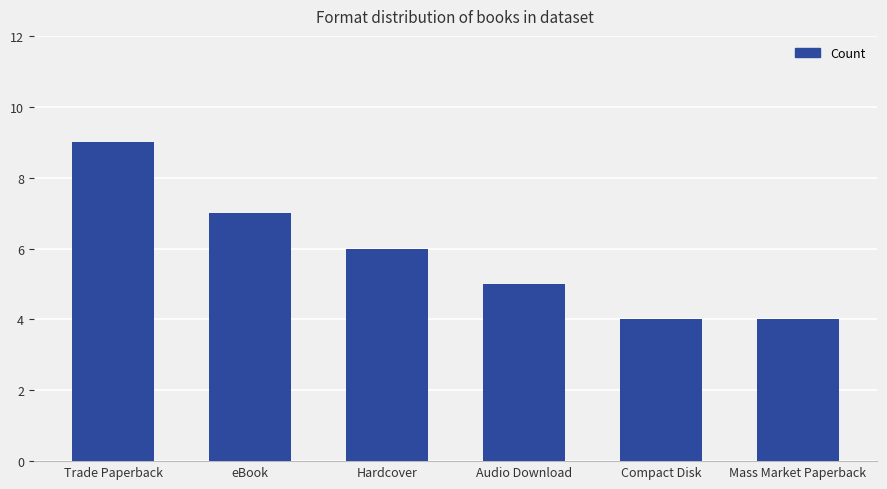

True or false: the data shows 4 at Mass Market Paperback.

True